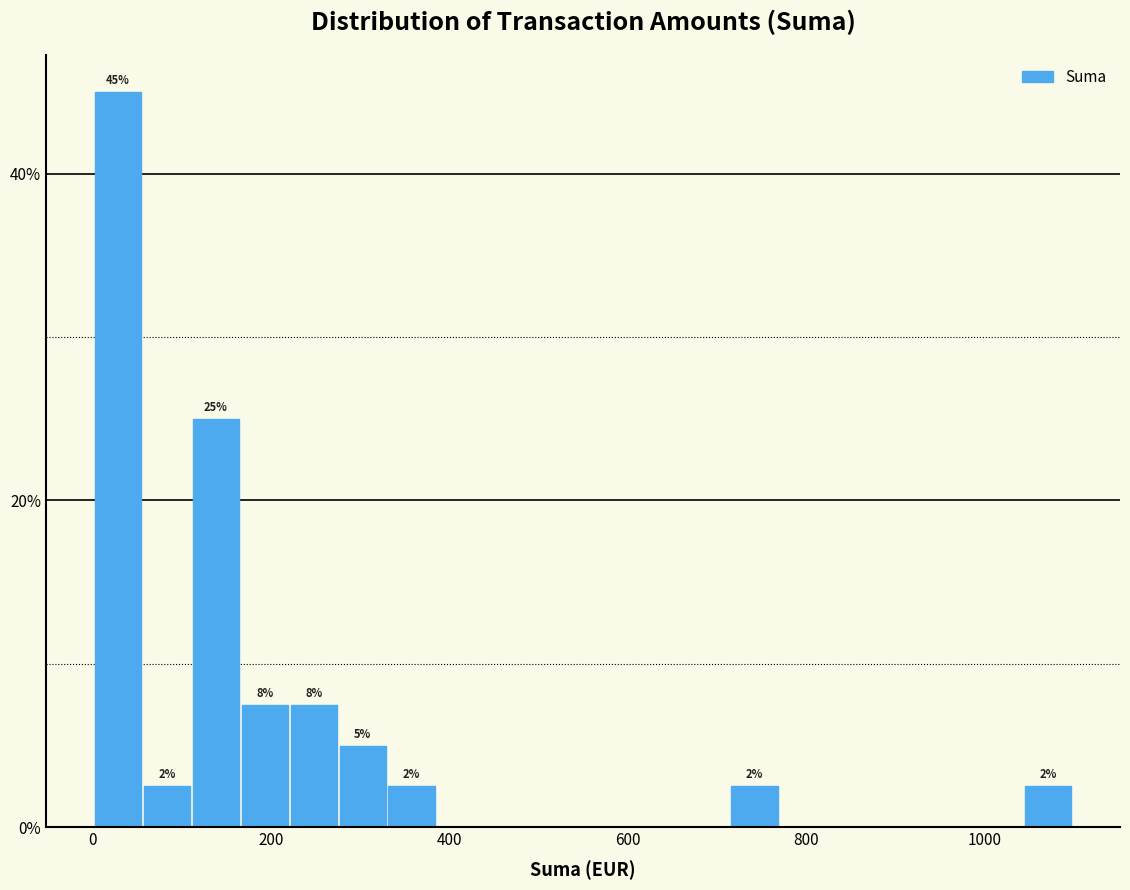

Around what value on the x-axis is the tallest bar? Give the approximate position of its centre, as read against the axis.

20